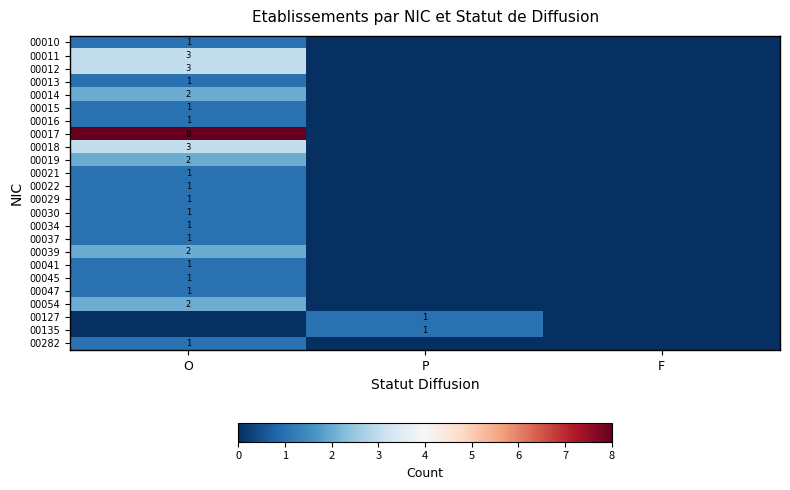

Between P and F, which is larger?

P